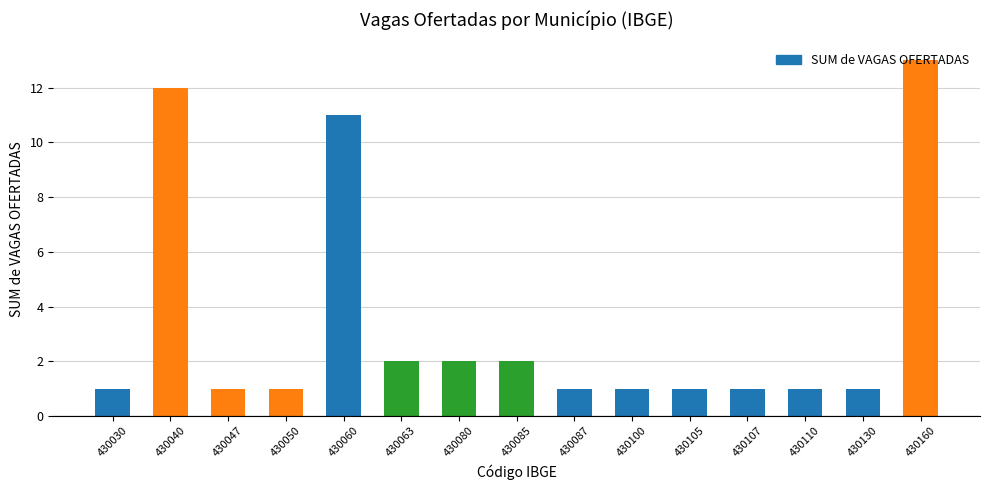

What is the change in value from 430040 to 430110?

-11